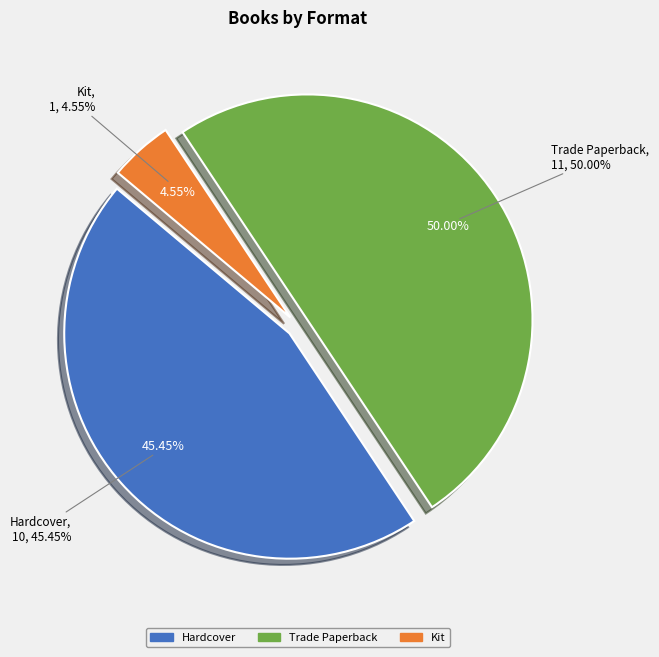

Rank the categories by value from highest to lowest.

Trade Paperback, Hardcover, Kit